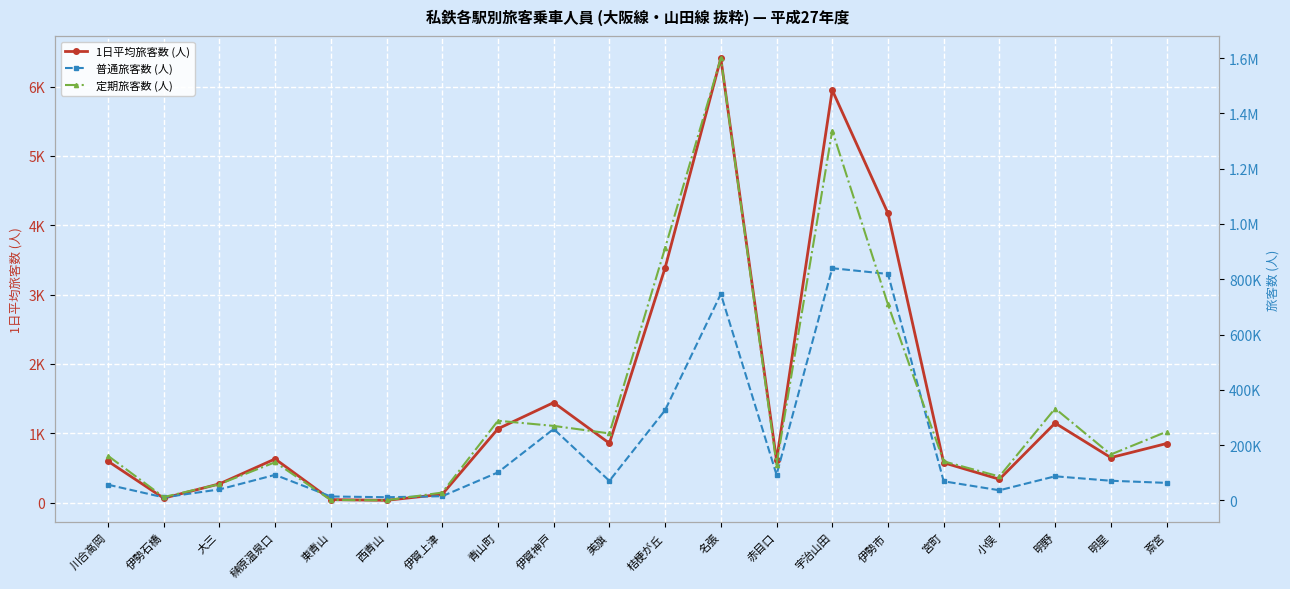

What is the sum of all 普通旅客数 (人) values?

3824721